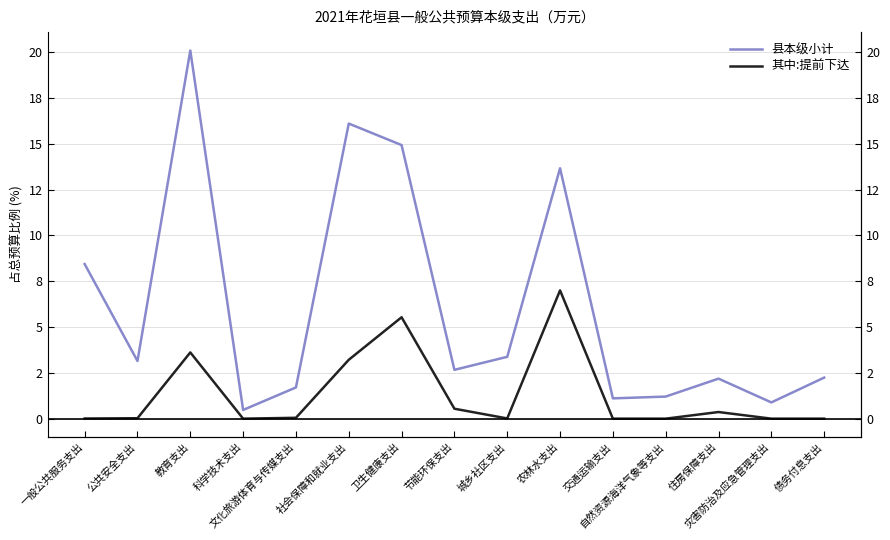

Which series has the largest total across all categories?

县本级小计